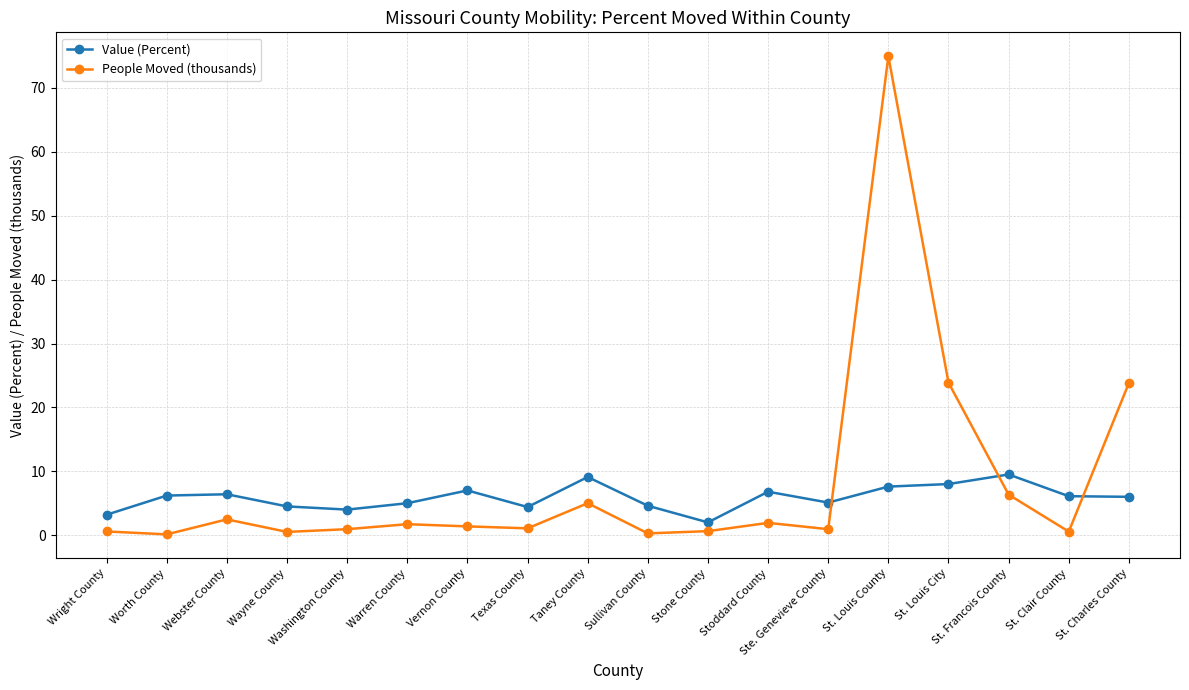

List the series in order of their peak value, lowest first.

Value (Percent), People Moved (thousands)